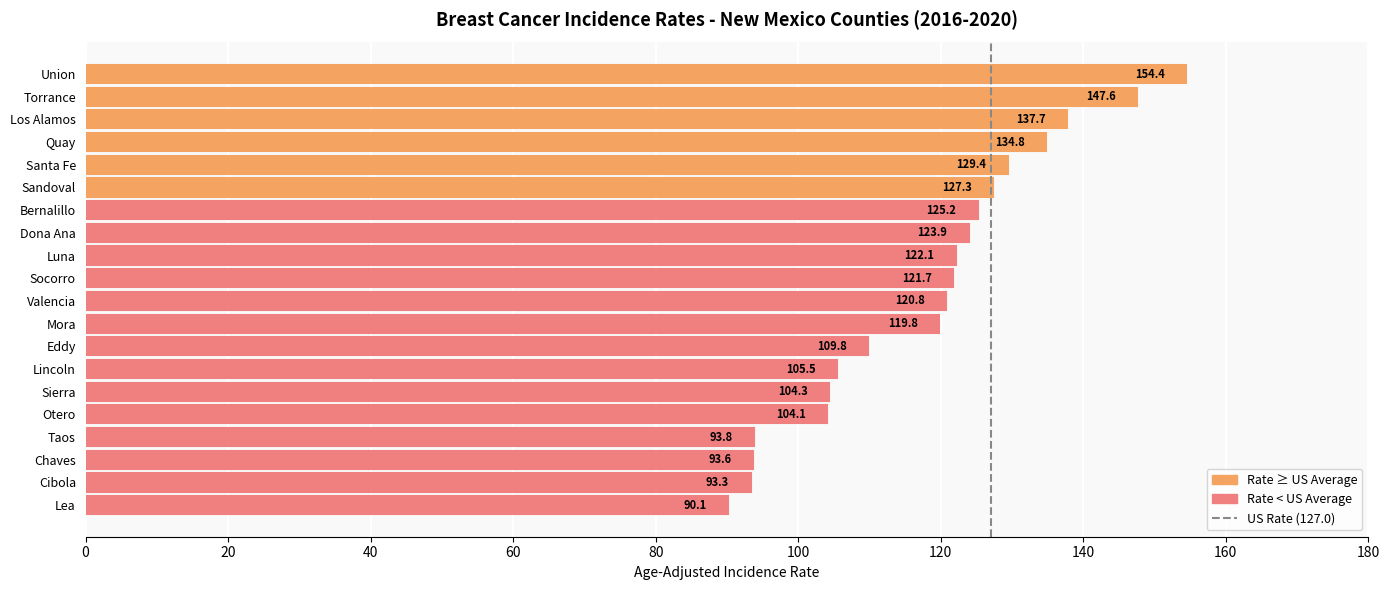

Read the value at Sierra.

104.3